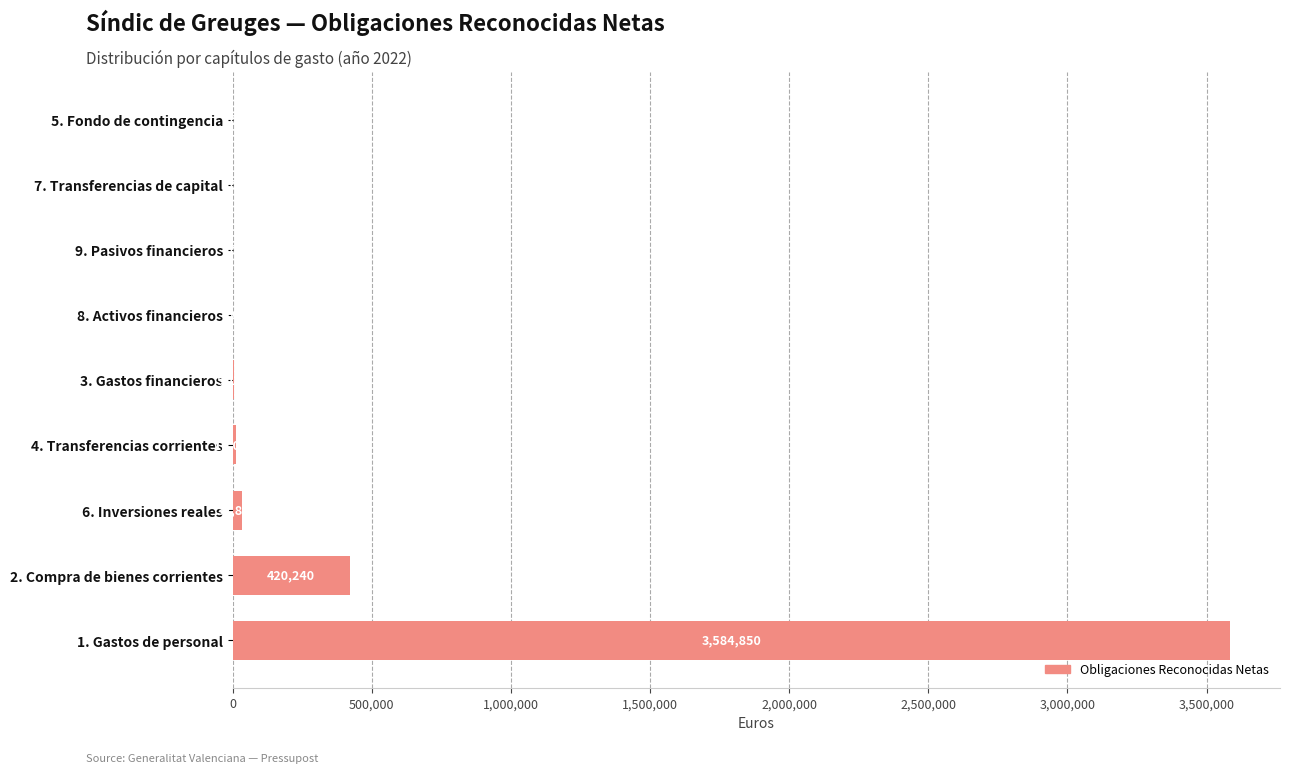

How many categories are shown in the chart?

9